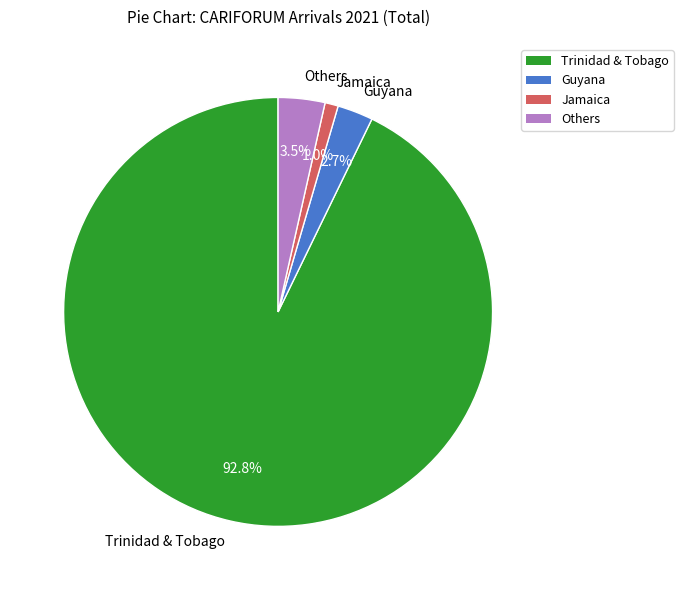

How many segments does this pie chart have?

4